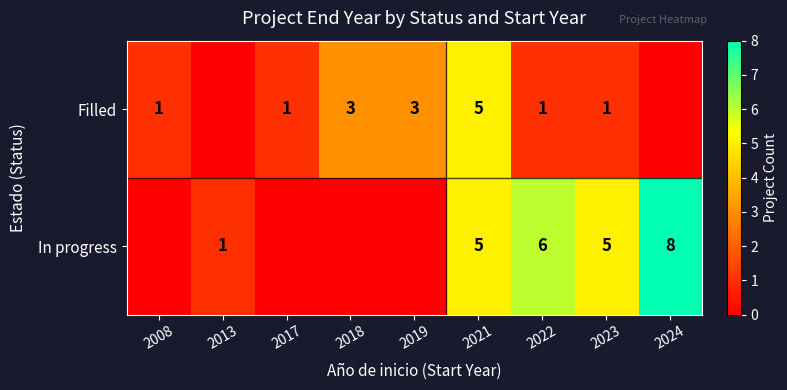

Rank the series at 2023 from highest to lowest value.

In progress, Filled